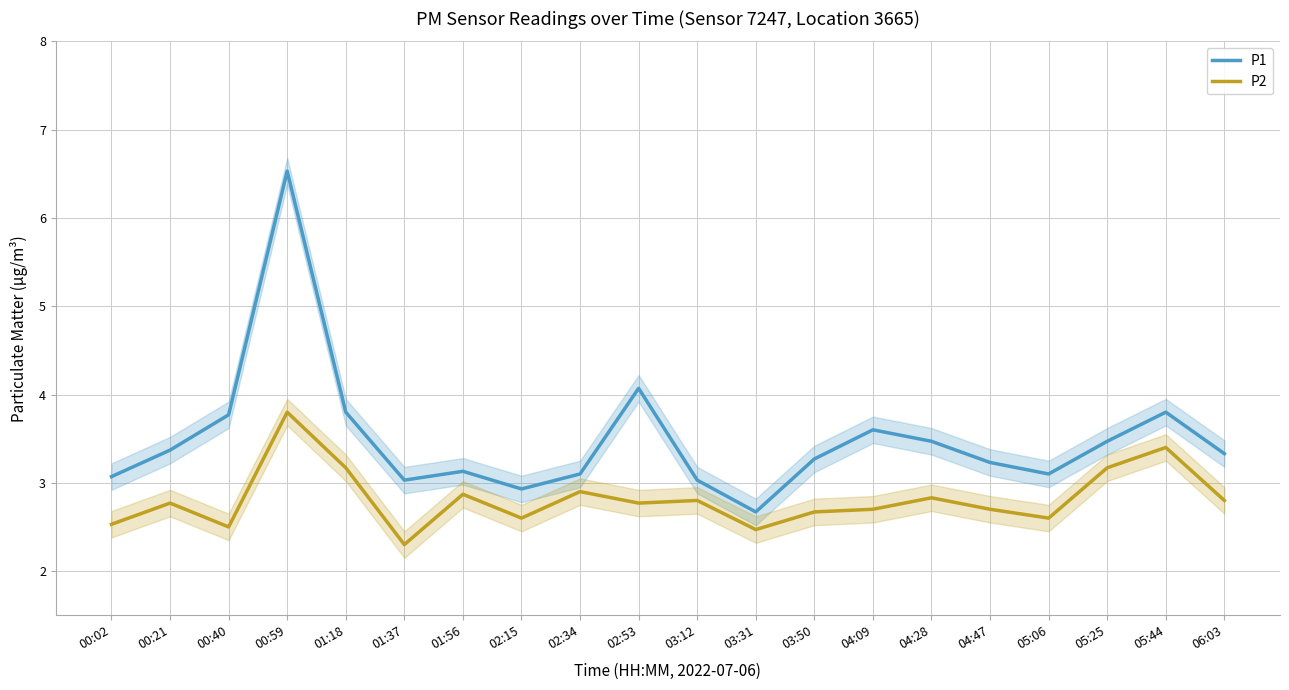

True or false: P1 and P2 cross at least once.

False